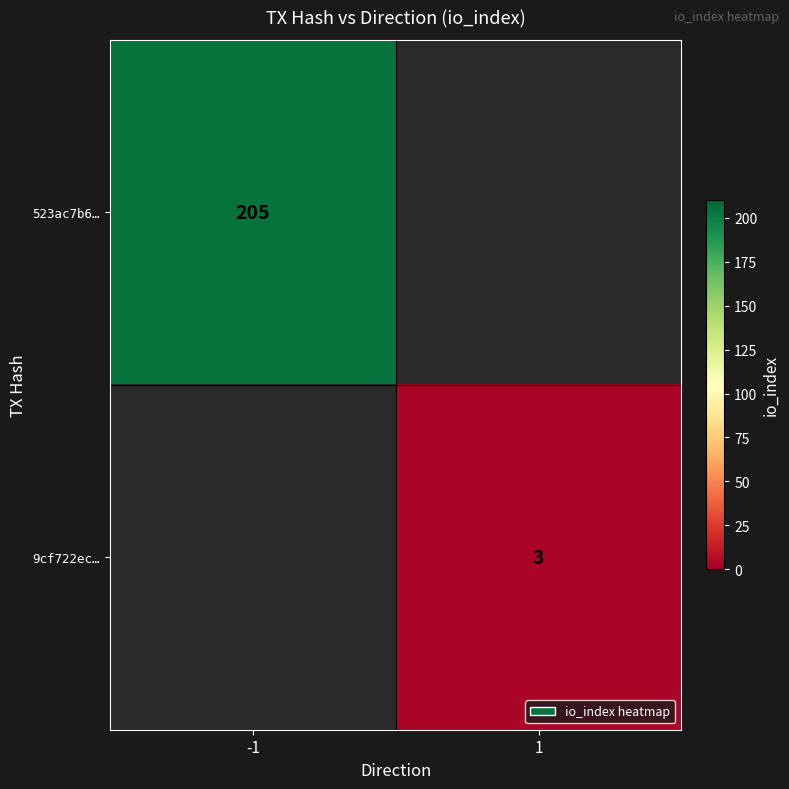

The value of 523ac7b6… at -1 is 55. True or false?

False